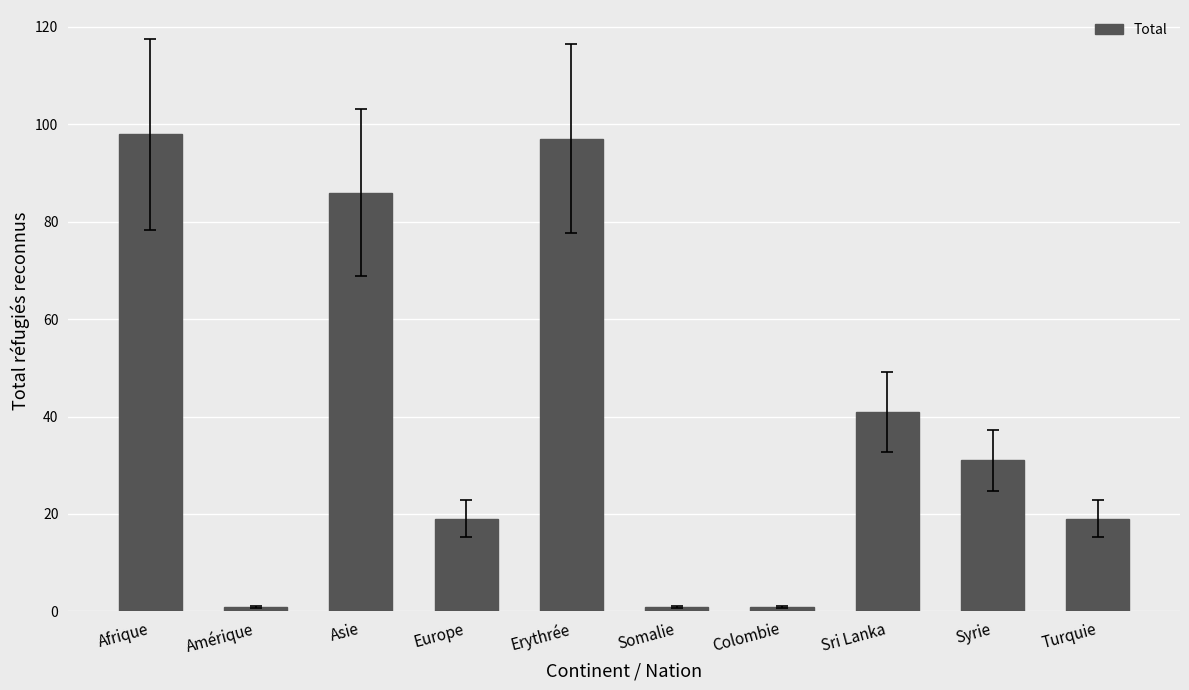

What is the change in value from Afrique to Turquie?

-79